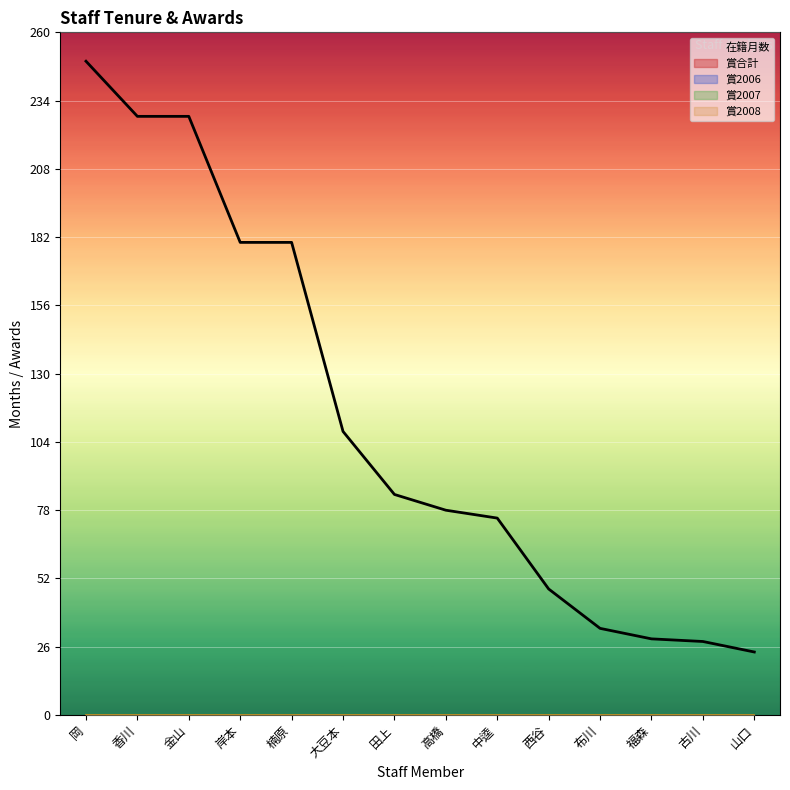

Which label corresponds to the largest value in the chart?

岡